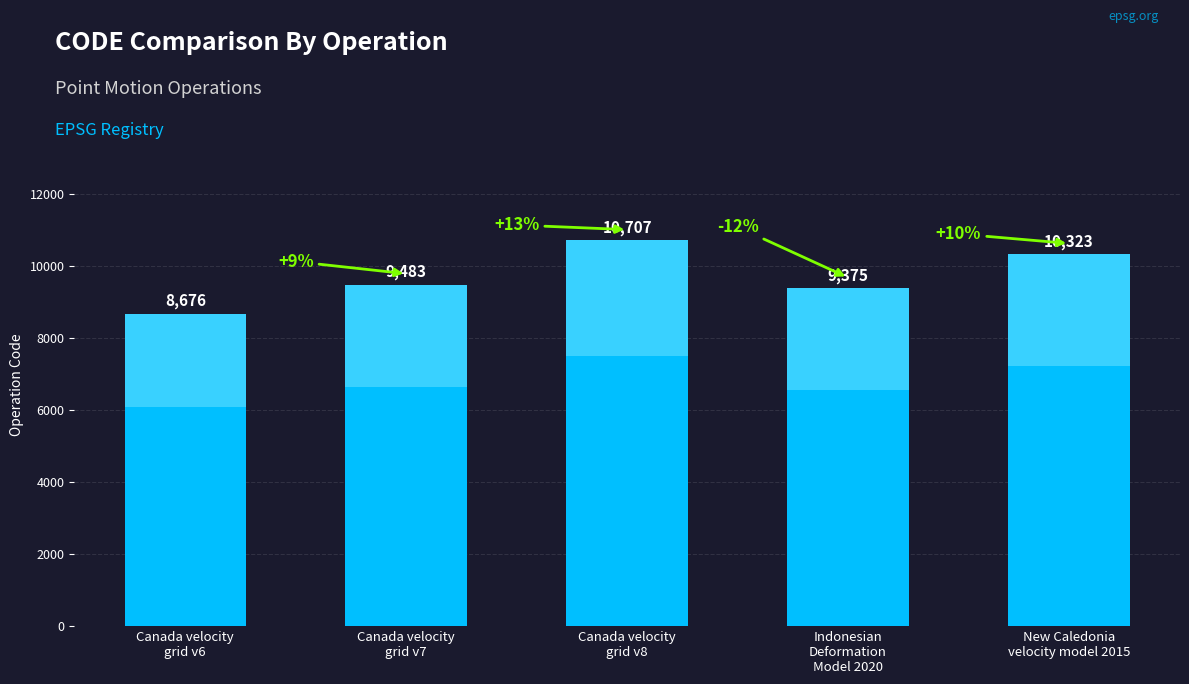

What is the sum of all values?

48564